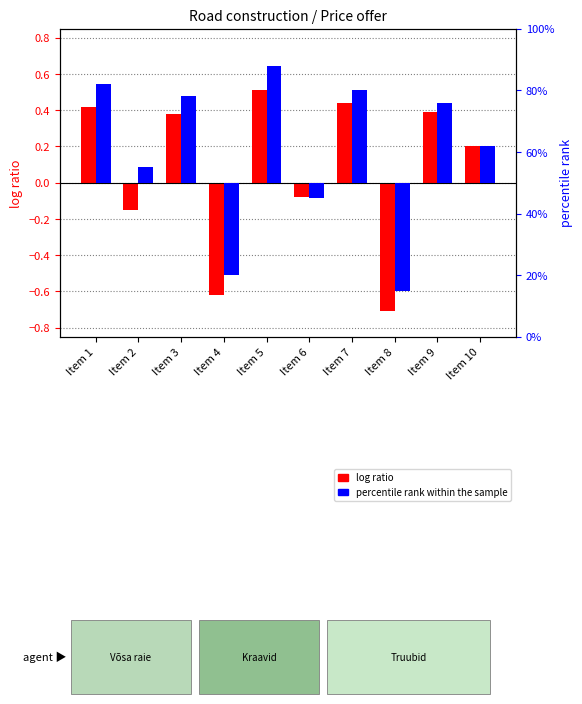

How many groups of bars are there?

10